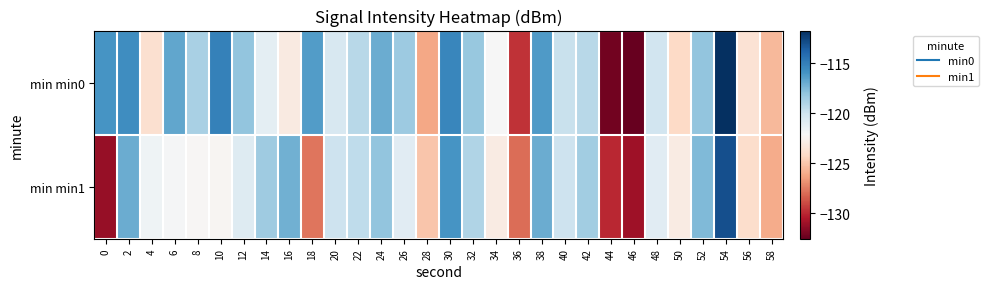

Reading right to left, transcribe all the data shown in this chart.

min min0: 58=-125.6	56=-123.7	54=-111.7	52=-118.1	50=-124.2	48=-120.2	46=-132.6	44=-132.2	42=-119.2	40=-119.8	38=-116.2	36=-129.7	34=-122.1	32=-118.2	30=-115.3	28=-126.1	26=-118.3	24=-117.0	22=-119.2	20=-120.4	18=-116.3	16=-123.1	14=-121.1	12=-118.0	10=-115.1	8=-118.7	6=-116.7	4=-123.8	2=-115.6	0=-116.0
min min1: 58=-126.0	56=-124.0	54=-113.0	52=-117.5	50=-123.0	48=-121.0	46=-131.0	44=-130.0	42=-118.5	40=-120.0	38=-117.0	36=-128.0	34=-123.0	32=-119.0	30=-116.0	28=-125.0	26=-121.0	24=-118.0	22=-119.5	20=-120.0	18=-127.7	16=-117.1	14=-118.5	12=-120.8	10=-122.4	8=-122.3	6=-122.0	4=-121.7	2=-117.0	0=-131.2